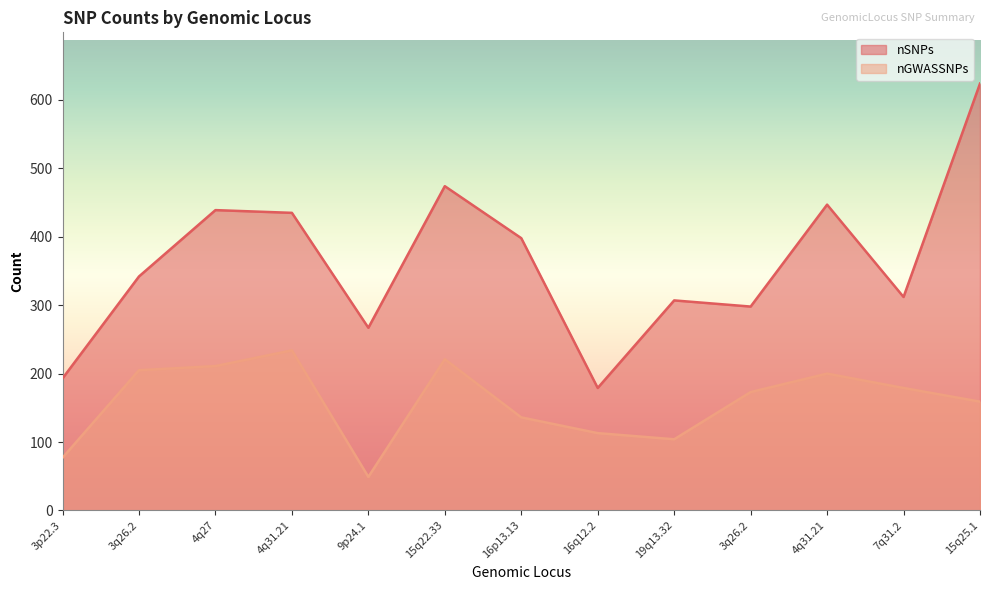

What is the difference between the maximum and minimum values in the nGWASSNPs series?

185